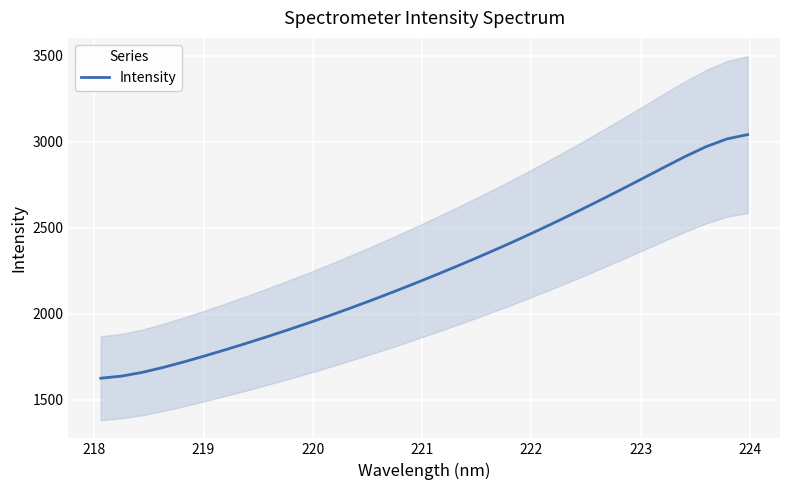

What is the maximum value for Intensity?

3041.4